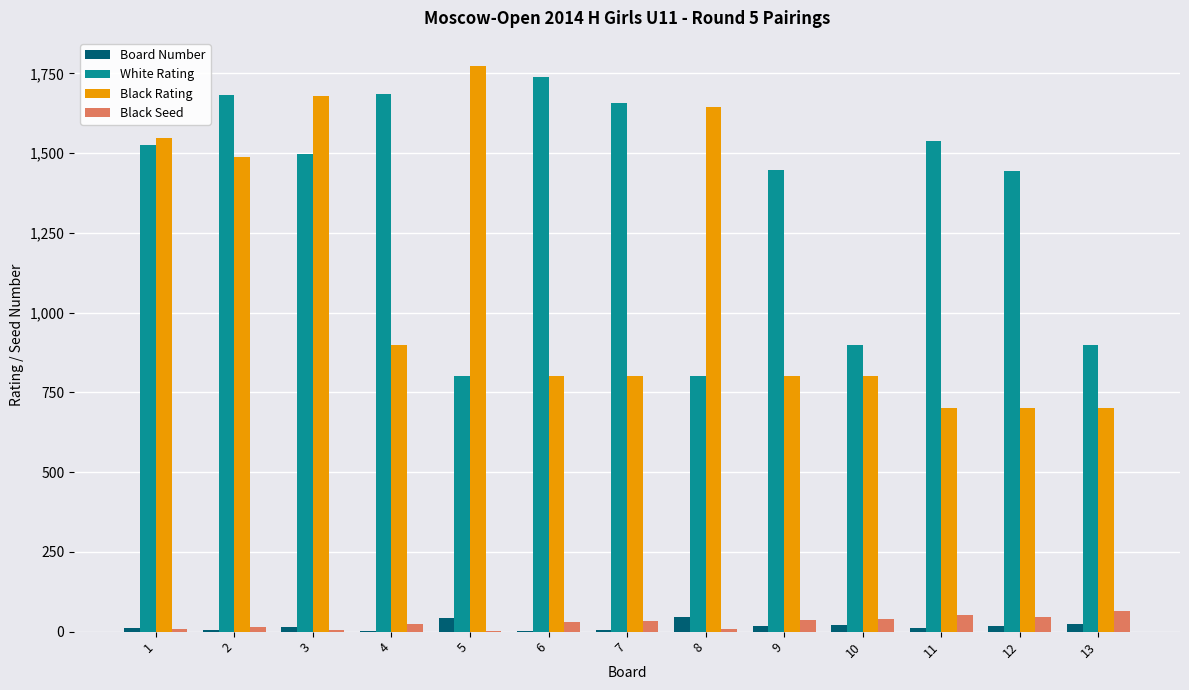

The value of Black Rating at 6 is 1227. True or false?

False